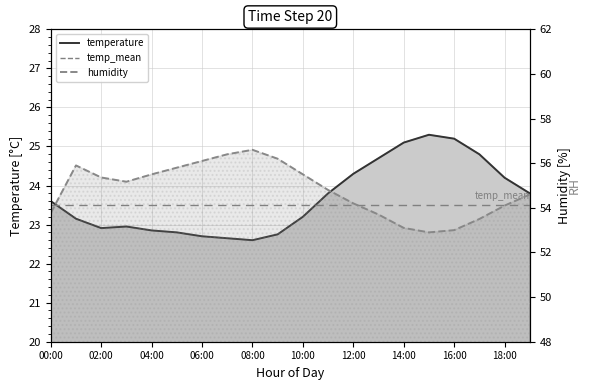

What is the average value of the temperature series?

23.7